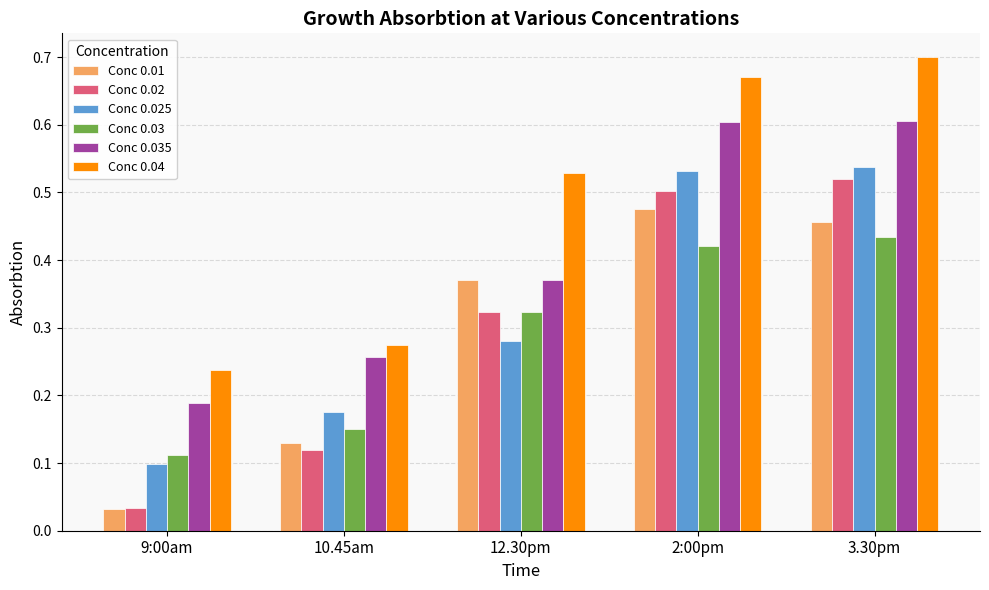

True or false: Conc 0.02 has a value of 0.2 at 12.30pm.

False